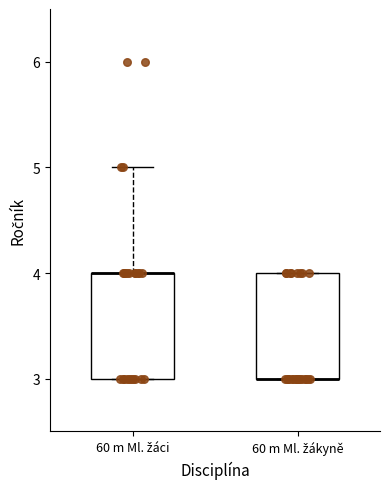

Reading left to right, read every box against the y-axis: the position of its median line, the range the box covers, and the ends of its whiskers. The values are not printed on the chart, so give them approximately, as read against the axis.

60 m Ml. žáci: median 4 (drawn on the box's upper edge), box 3 to 4, whiskers 3 to 5
60 m Ml. žákyně: median 3 (drawn on the box's lower edge), box 3 to 4, whiskers 3 to 4